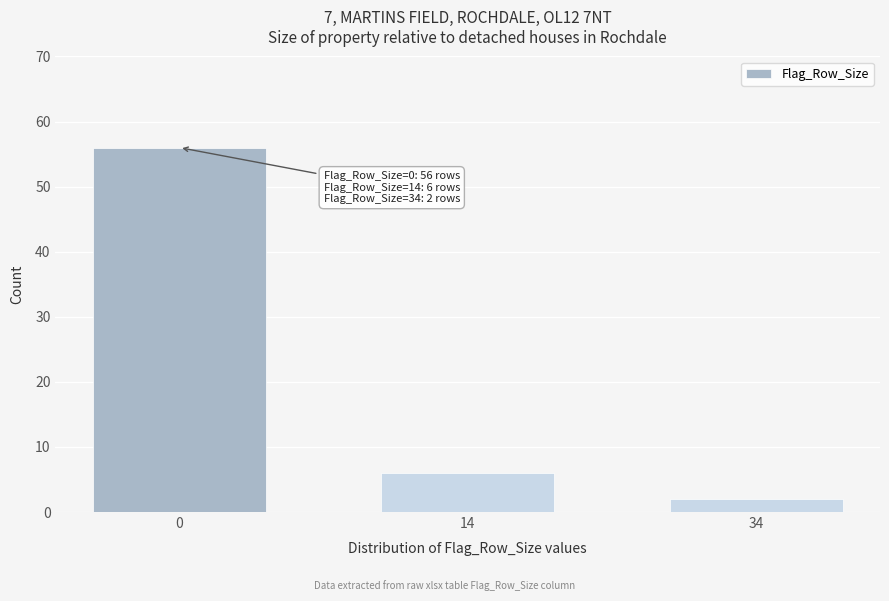

Reading left to right, extract all data points from this chart.

0=56	14=6	34=2